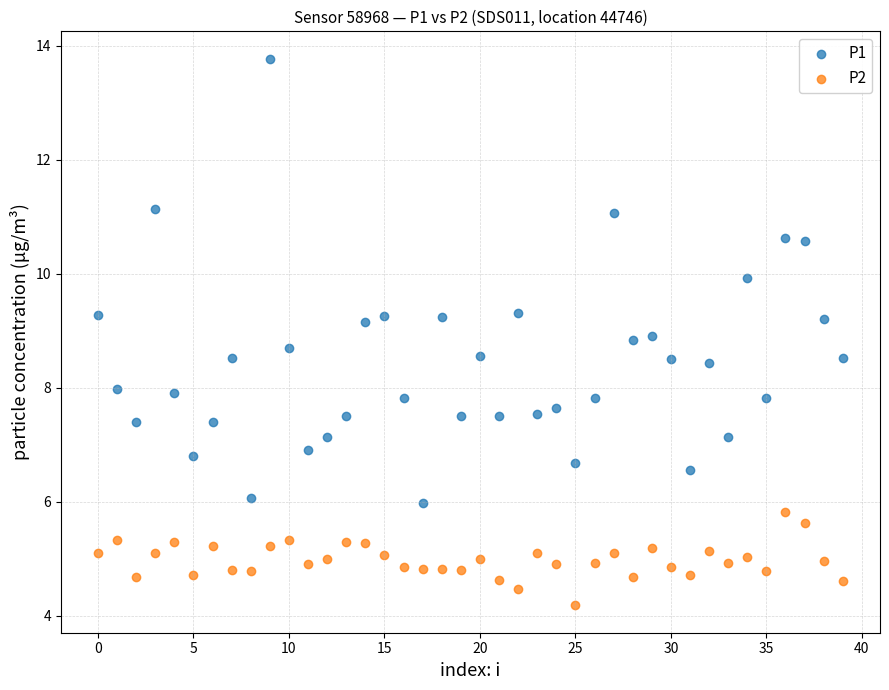

Which series has the largest Y range (max minus min)?

P1